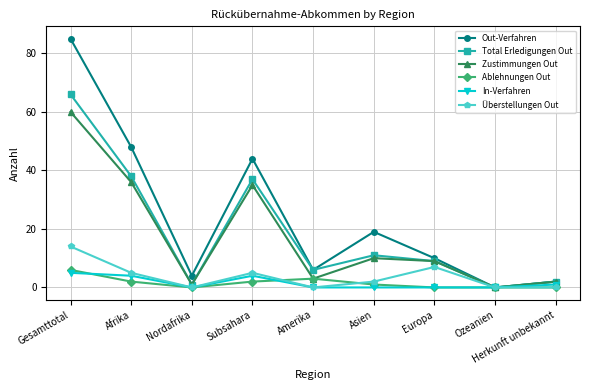

How many data points in Zustimmungen Out are less than 9?

4